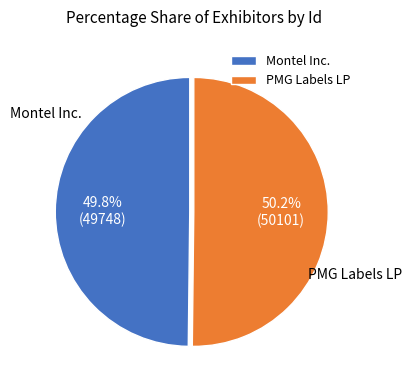

Approximately how many times larger is the value at PMG Labels LP compared to Montel Inc.?

1.0